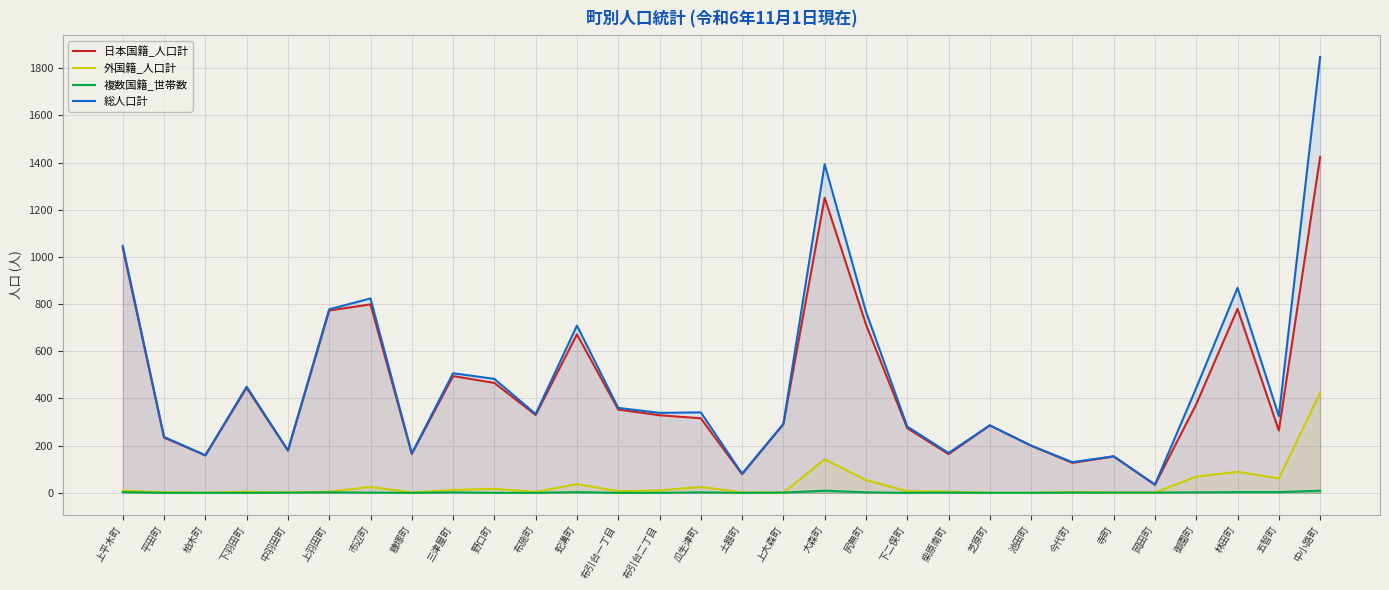

Where is the first local maximum for 外国籍_人口計?

下羽田町